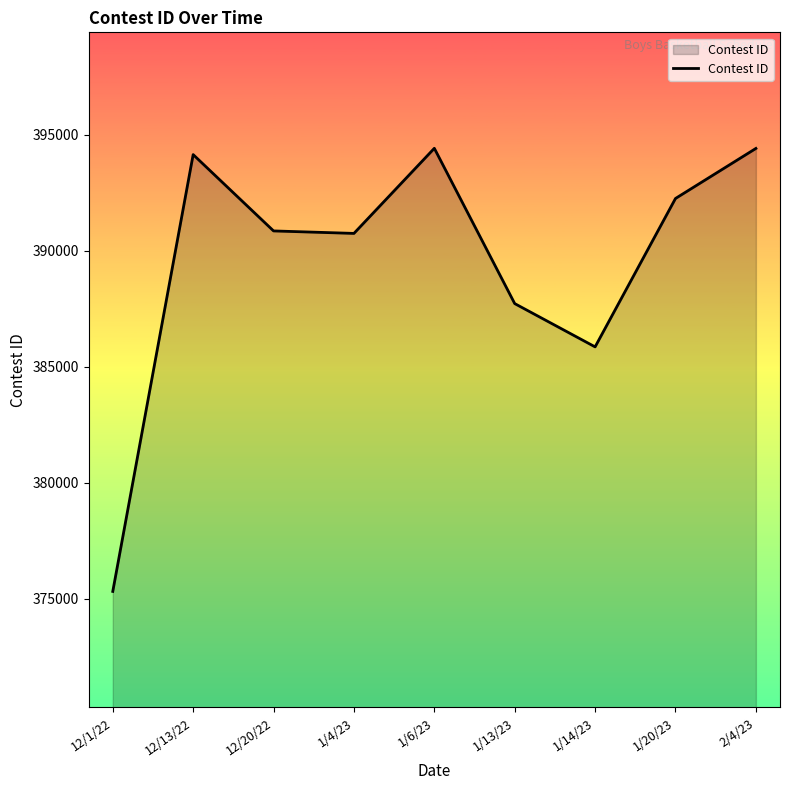

What is the sum of the values at 1/6/23 and 12/20/22?

785282